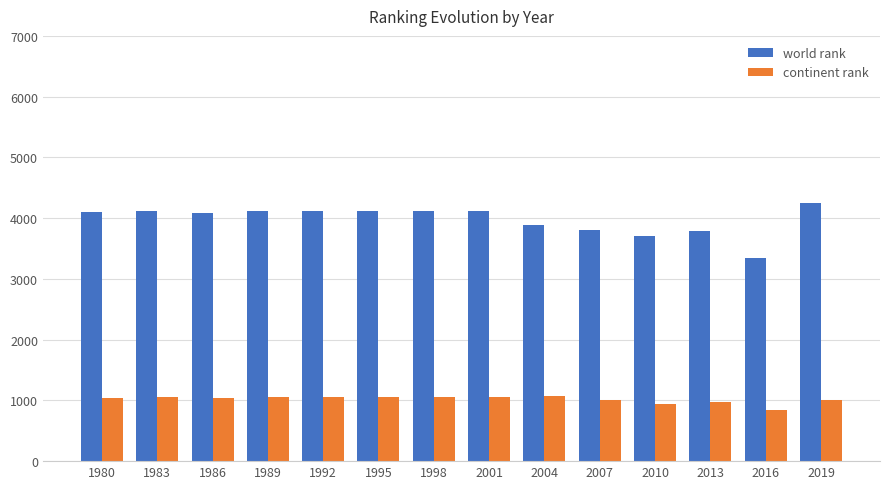

The value of world rank at 2019 is 4252. True or false?

True